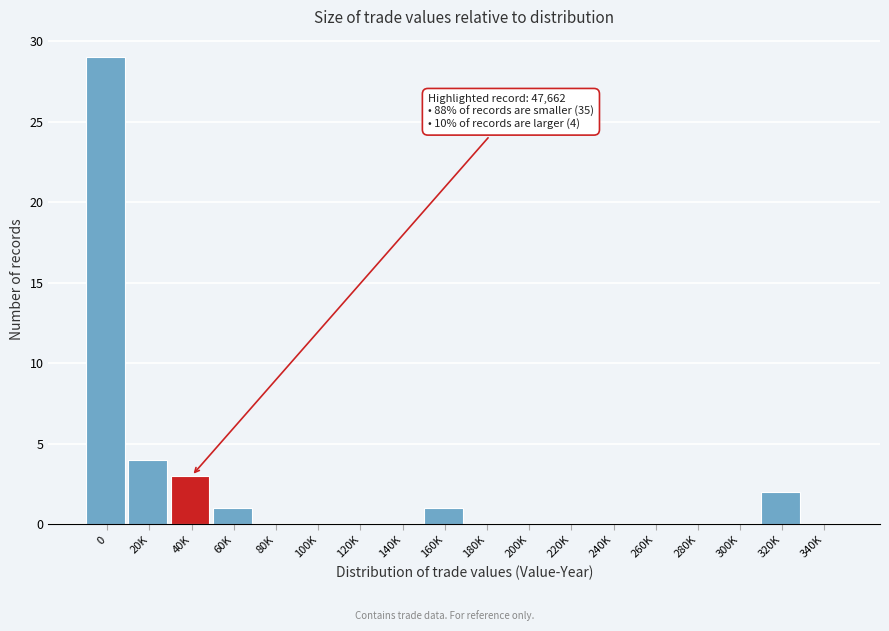

Reading left to right, what are all the values shown in this chart?

0=29	20K=4	40K=3	60K=1	80K=0	100K=0	120K=0	140K=0	160K=1	180K=0	200K=0	220K=0	240K=0	260K=0	280K=0	300K=0	320K=2	340K=0